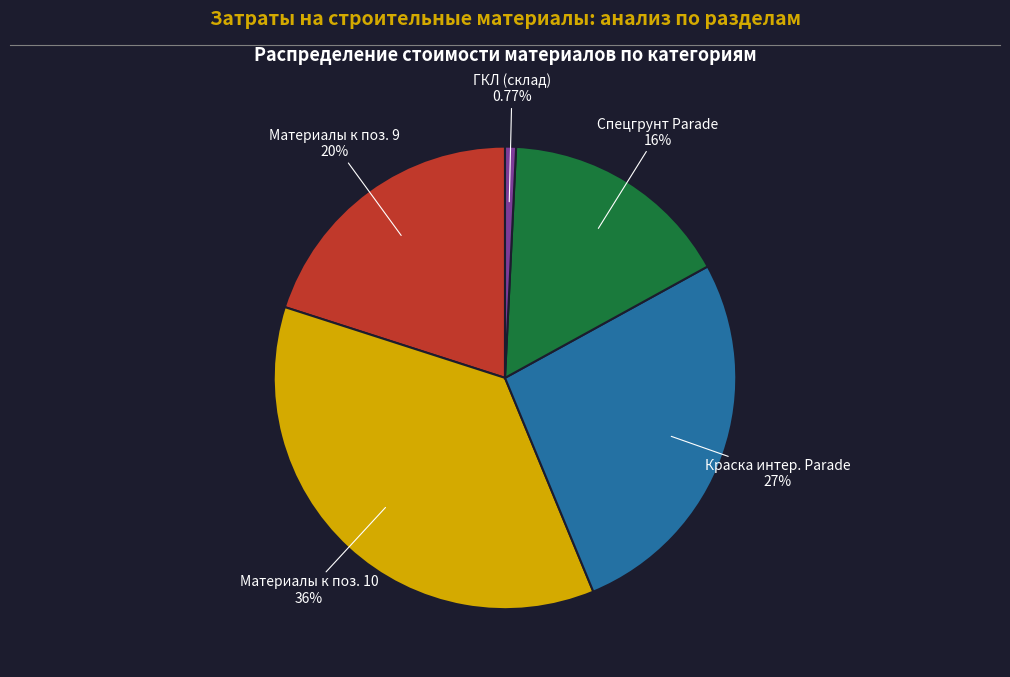

Does any single category account for the majority?

No